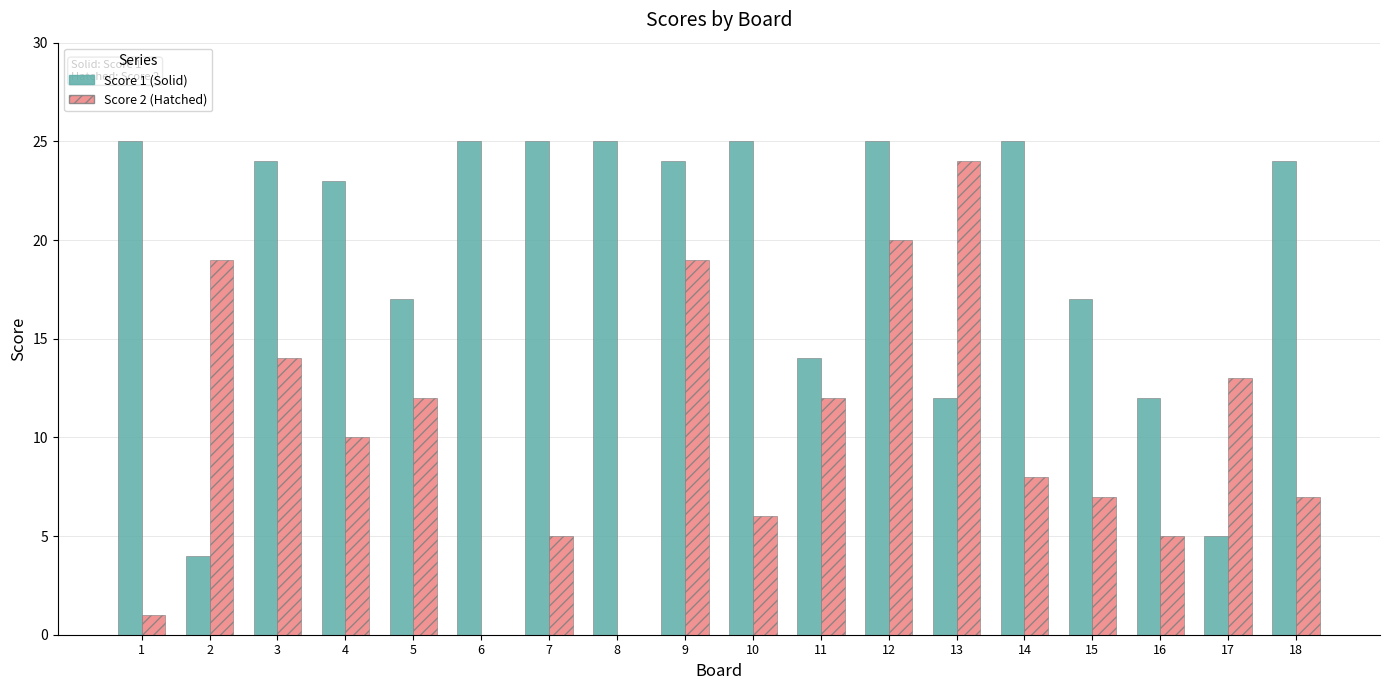

What is the maximum value shown in the chart?

25